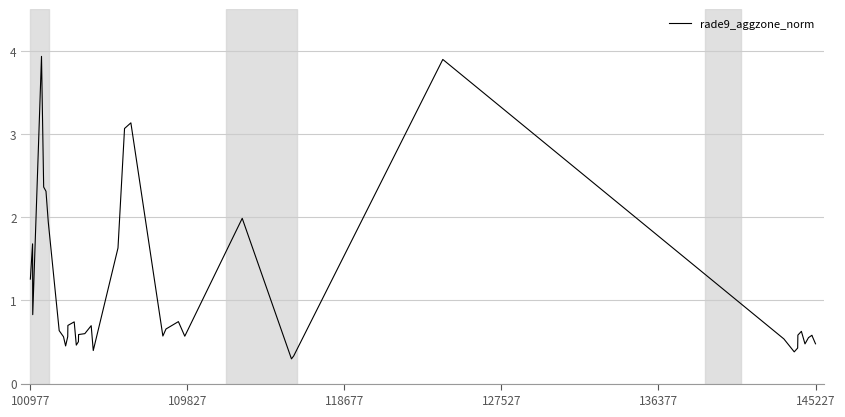

What is the maximum value shown in the chart?

3.9